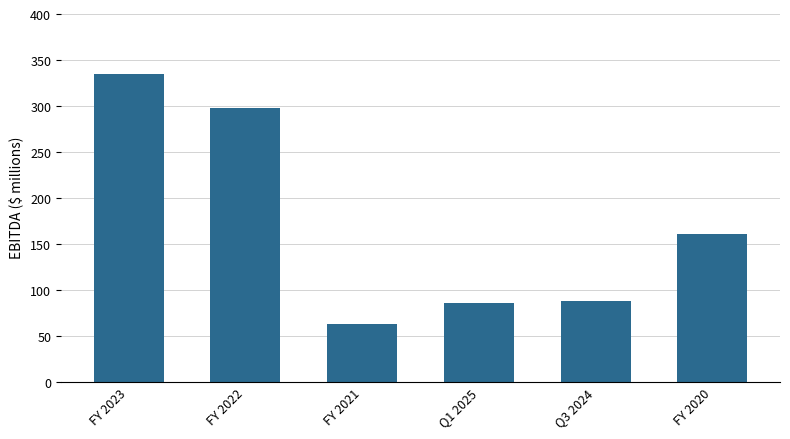

How many bars are there in total?

6